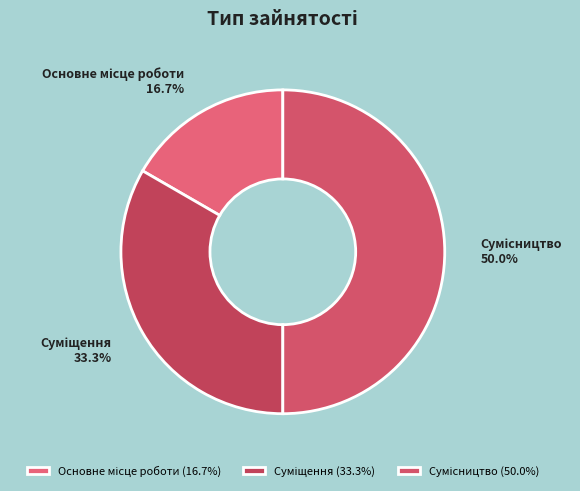

How many slices are in this pie chart?

3